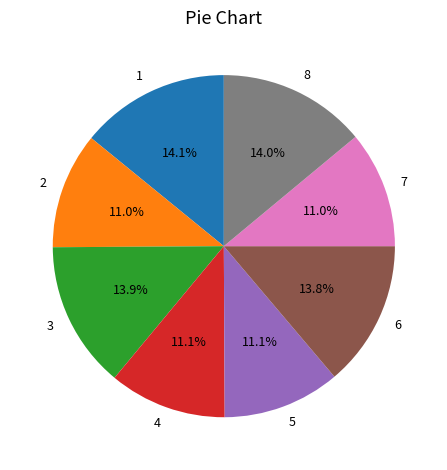

What percentage is the 6 slice, to the nearest percent?

14%